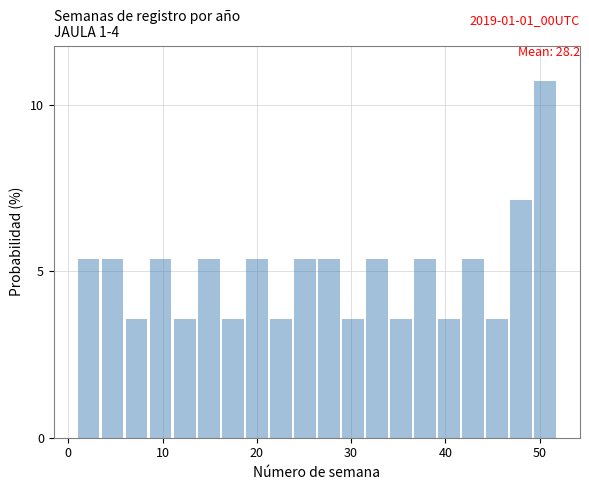

Read against the x-axis, roughly where is the centre of the tallest bar?

51